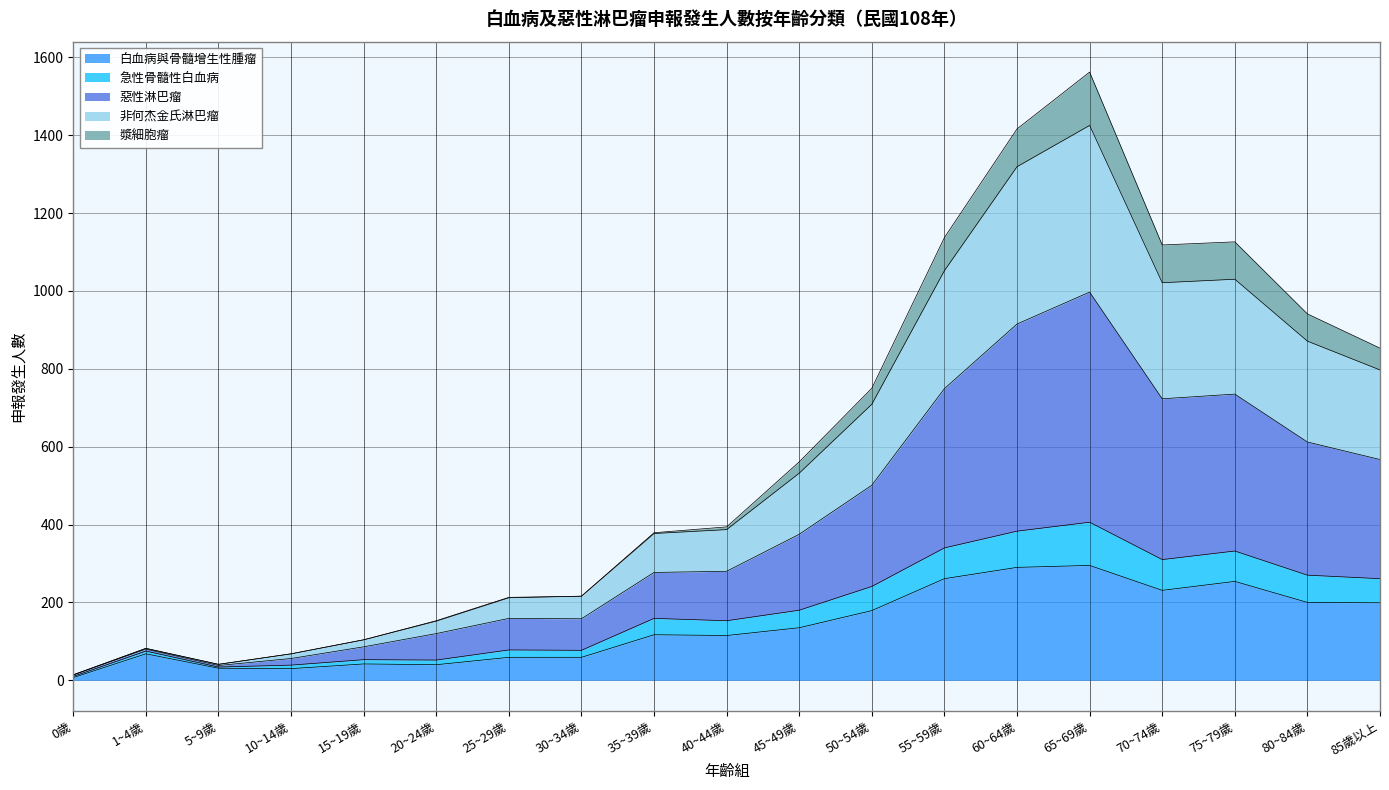

What is the highest value of the 白血病與骨髓增生性腫瘤 series?

295